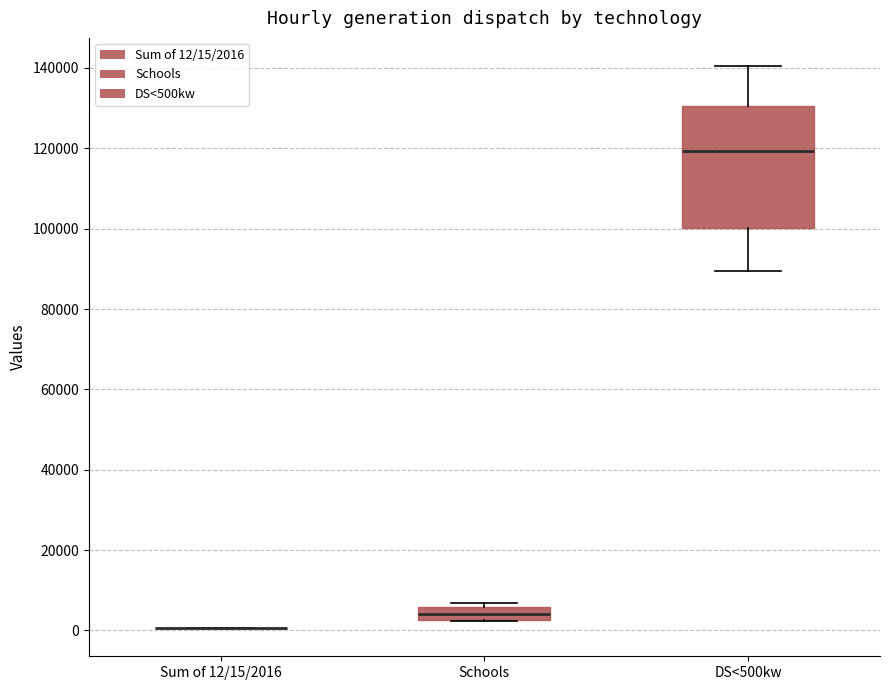

Reading left to right, read every box against the y-axis: the position of its median line, the range the box covers, and the ends of its whiskers. The values are not printed on the chart, so give them approximately, as read against the axis.

Sum of 12/15/2016: box collapsed to a line at 0, whiskers 0 to 0
Schools: median 4000, box 2000 to 6000, whiskers 2000 to 6000 (just above the box's upper edge)
DS<500kw: median 120000, box 100000 to 130000, whiskers 90000 to 140000